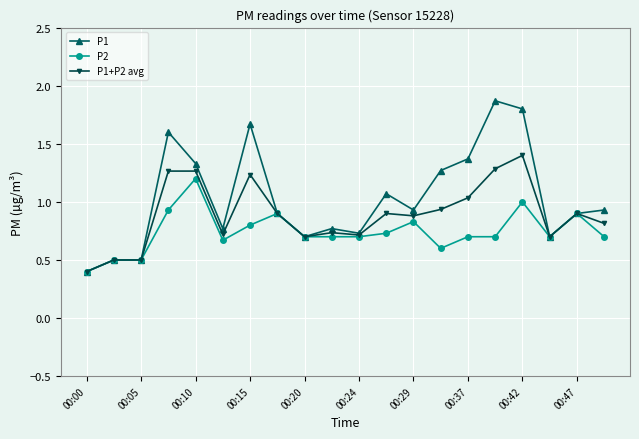

What is the maximum value shown in the chart?

1.9